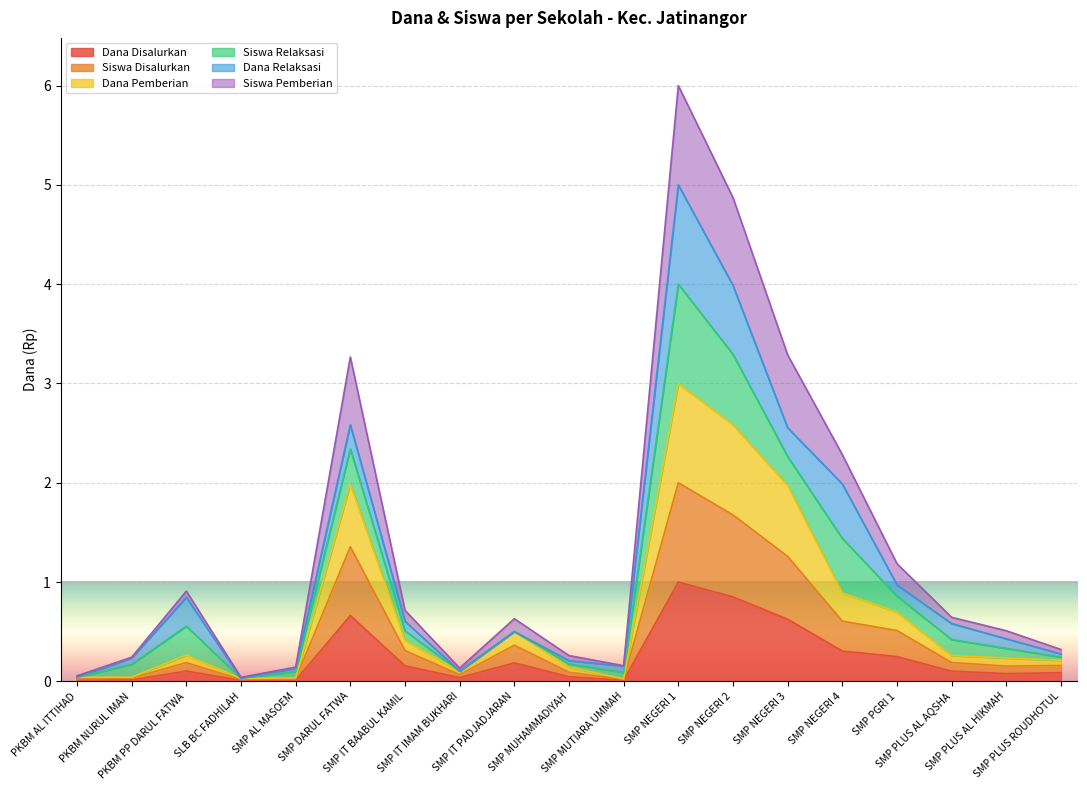

What is the maximum value for Dana Disalurkan?

1.0